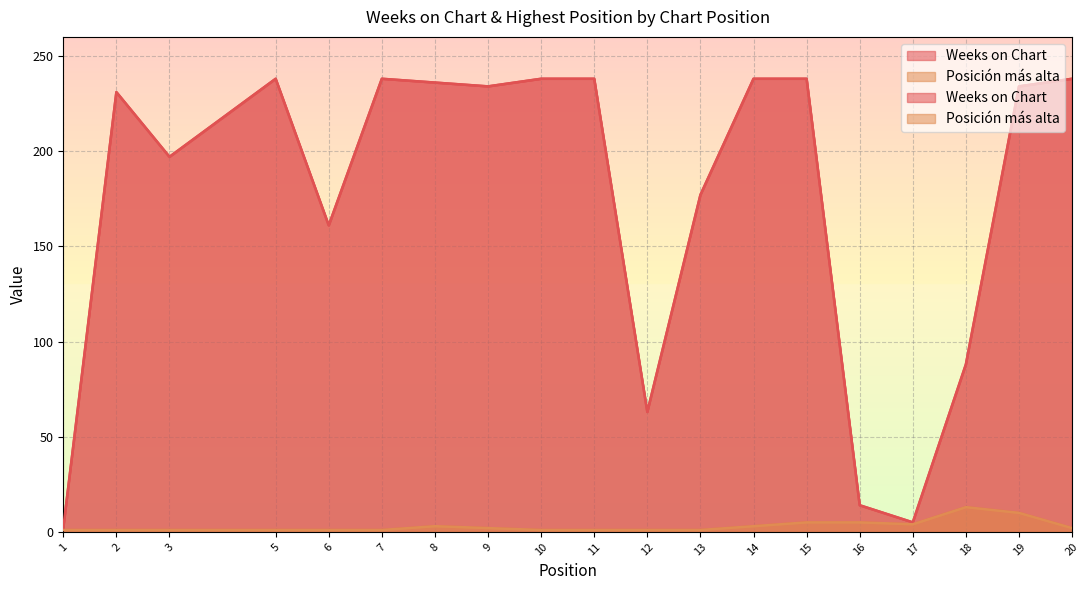

Reading left to right, transcribe all the data shown in this chart.

Weeks on Chart: 2	231	197	238	161	238	236	234	238	238	63	177	238	238	14	5	88	234	238
Posición más alta: 1	1	1	1	1	1	3	2	1	1	1	1	3	5	5	4	13	10	2